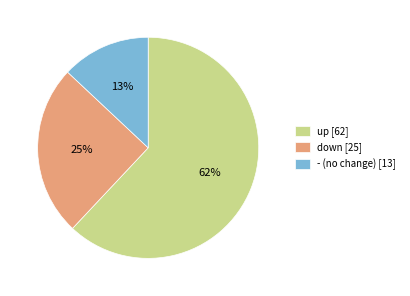

How many slices are in this pie chart?

3